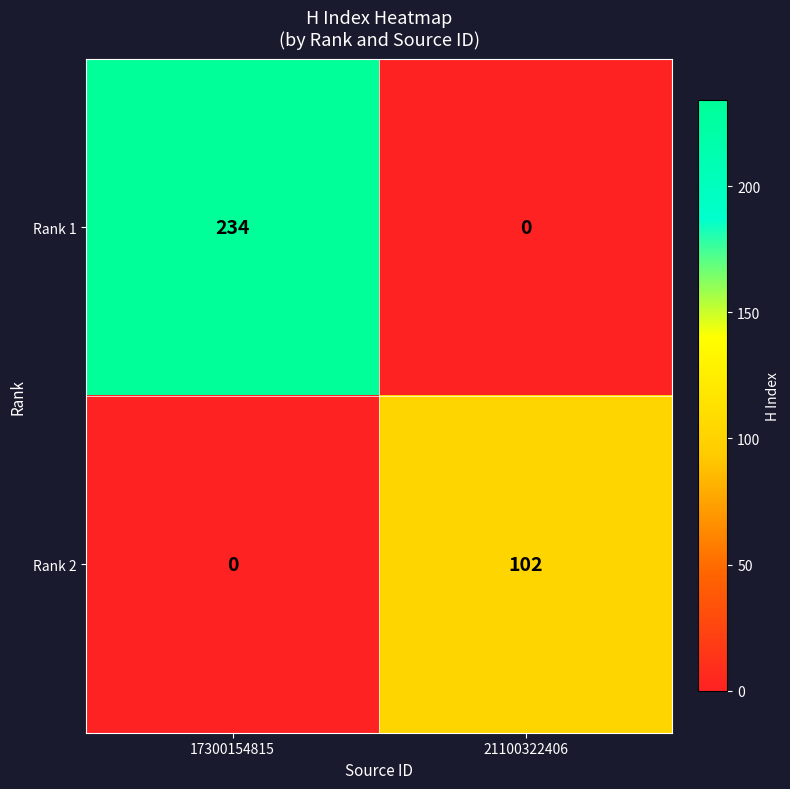

What is the difference between the Rank 1 values at 17300154815 and 21100322406?

234